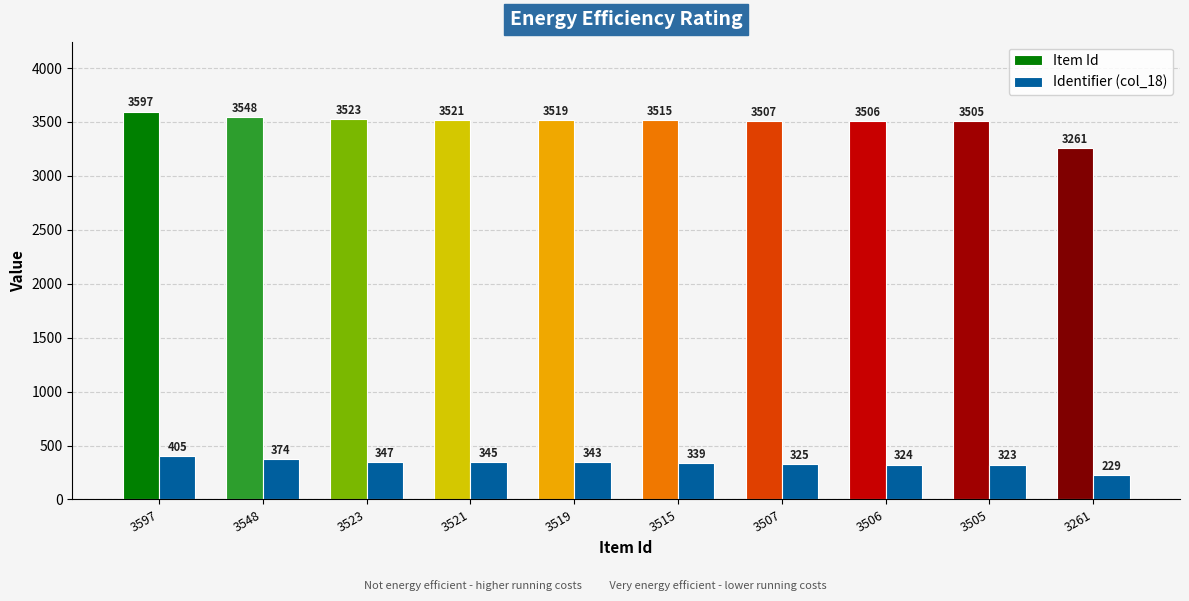

List the series in order of their overall mean, lowest first.

Identifier (col_18), Item Id